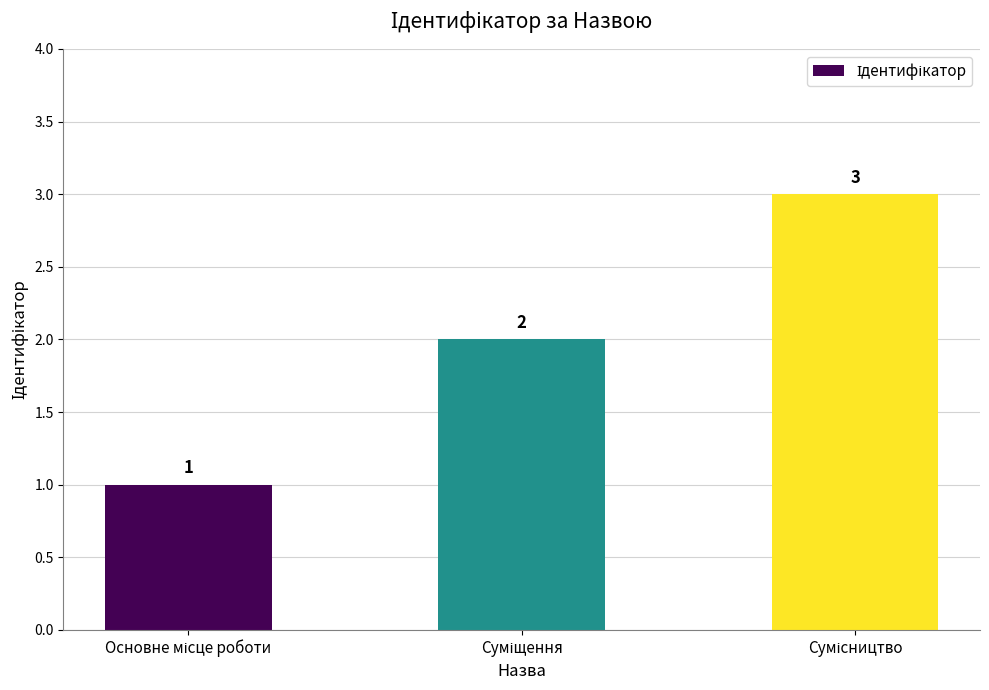

What is the value of the 2nd bar from the left?

2